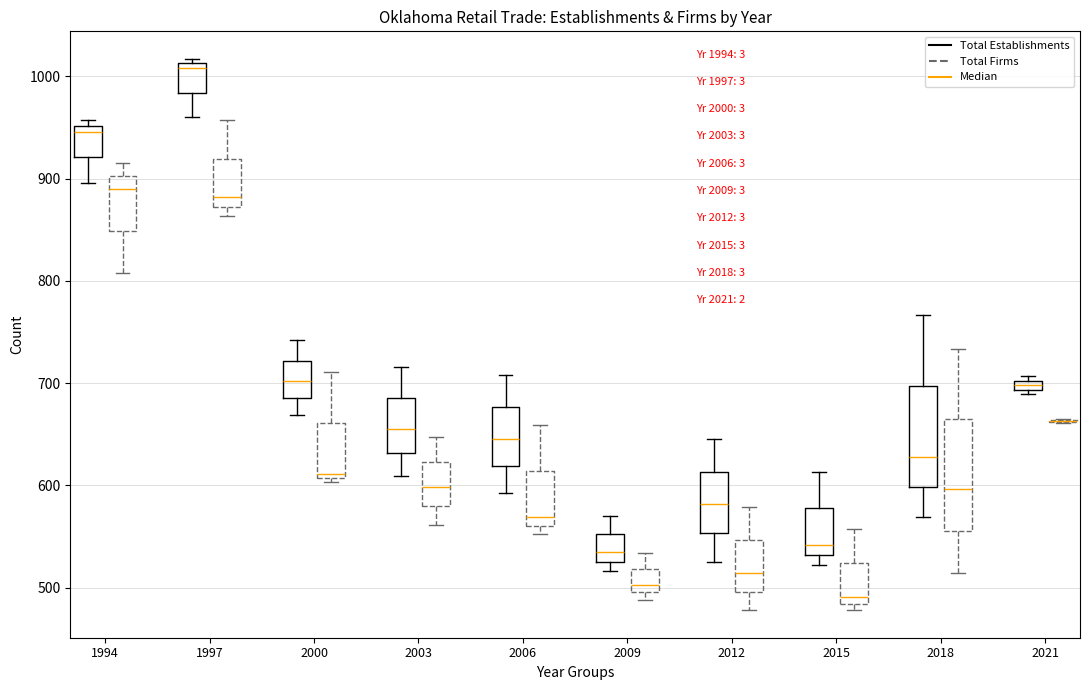

Where is the upper edge of the box for 2000 (Total Establishments) on the y-axis? The values are not printed on the chart, so give them approximately, as read against the axis.

720